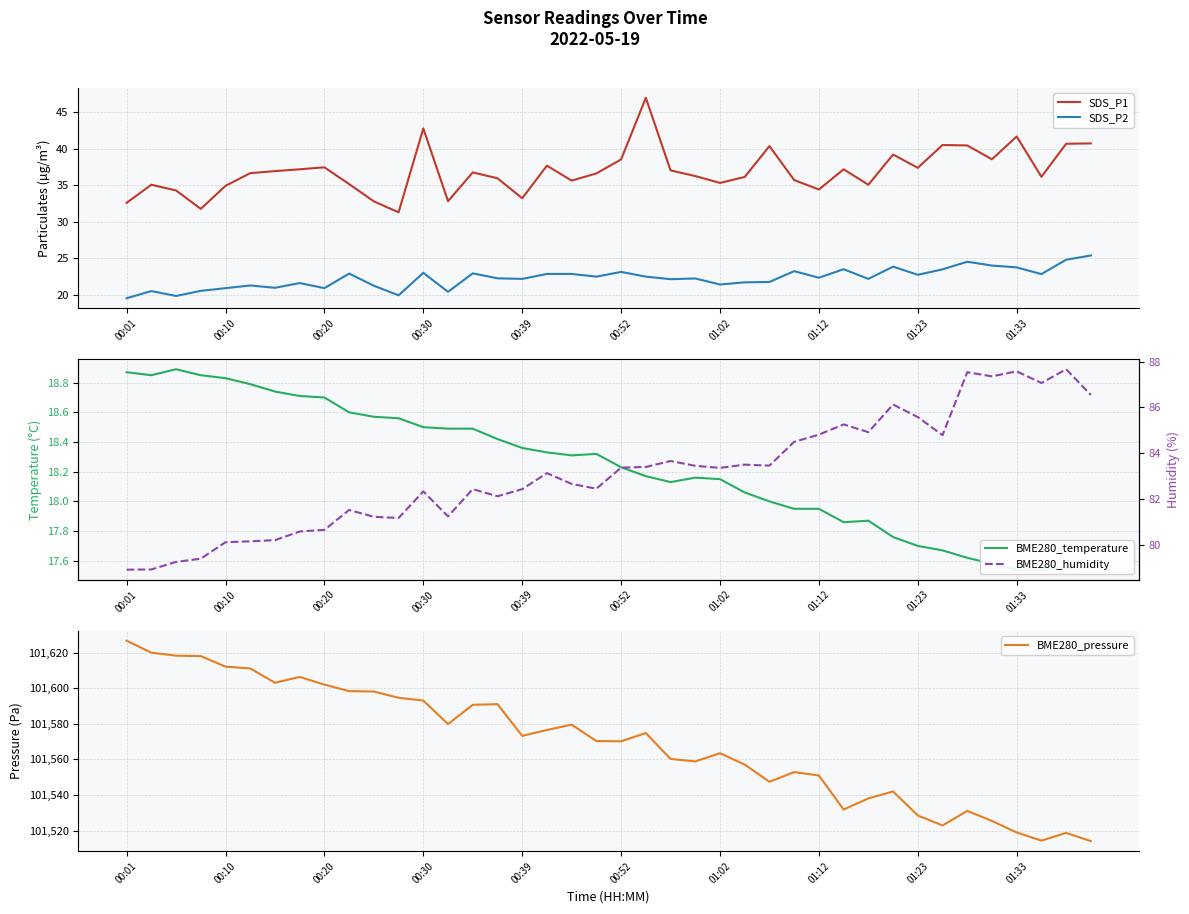

True or false: BME280_humidity has more than 1 points higher than both neighbors.

True